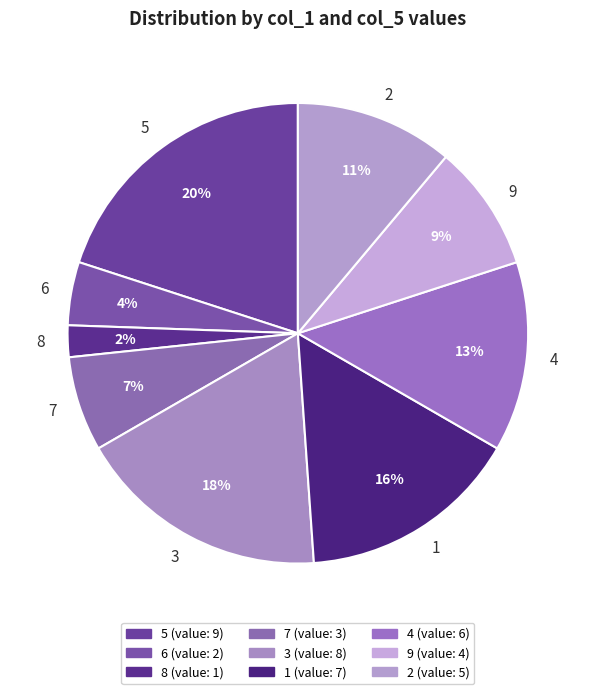

To the nearest percent, what is the combined percentage of 8 and 7?

9%